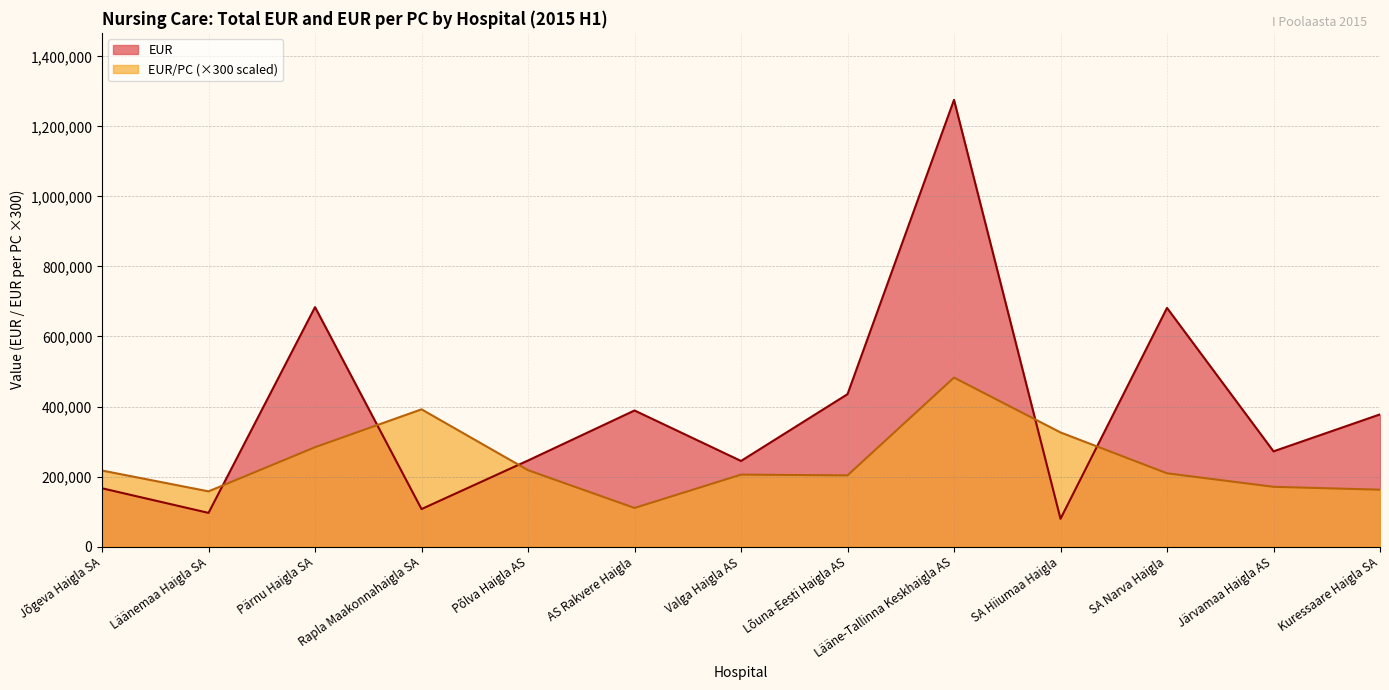

Is the value of EUR at AS Rakvere Haigla greater than the value of EUR/PC at Kuressaare Haigla SA?

Yes